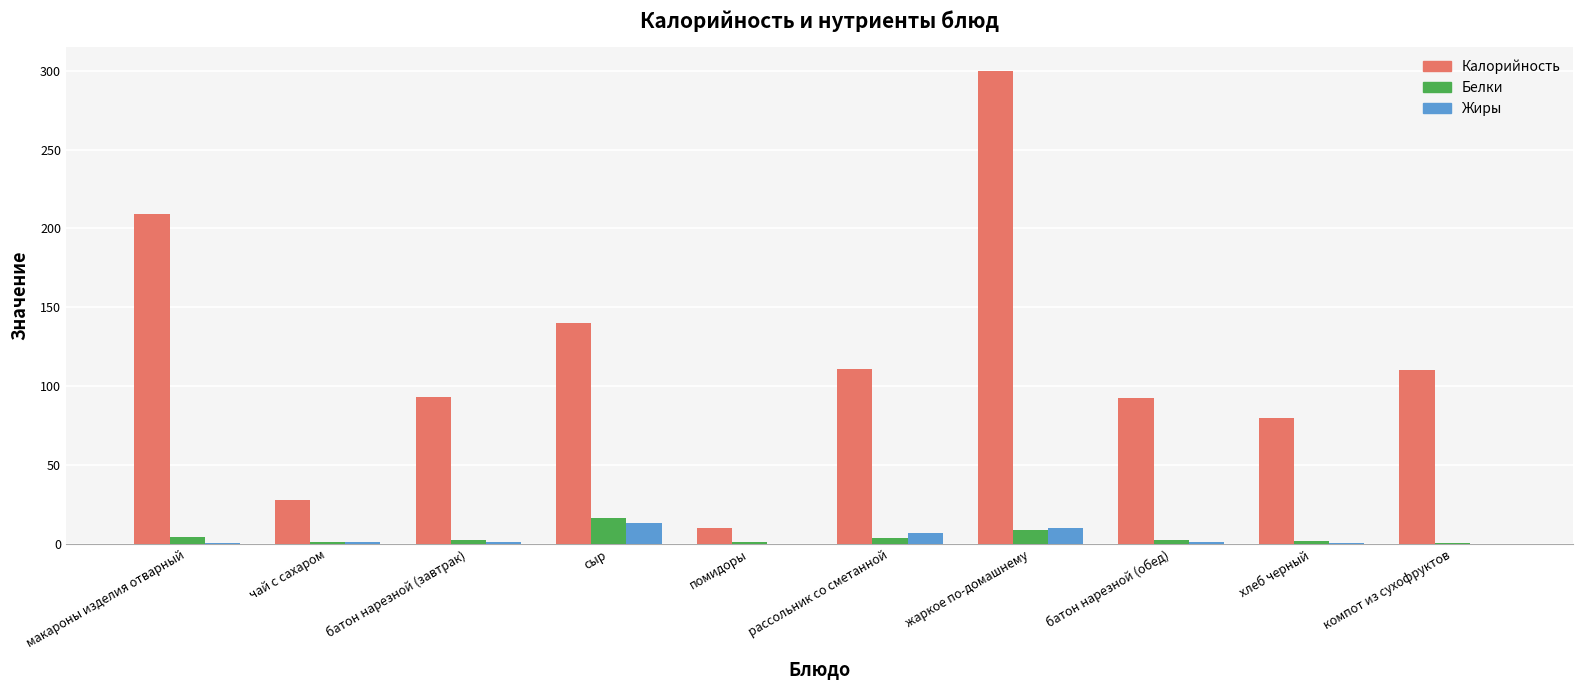

What is the highest value of the Калорийность series?

300.0